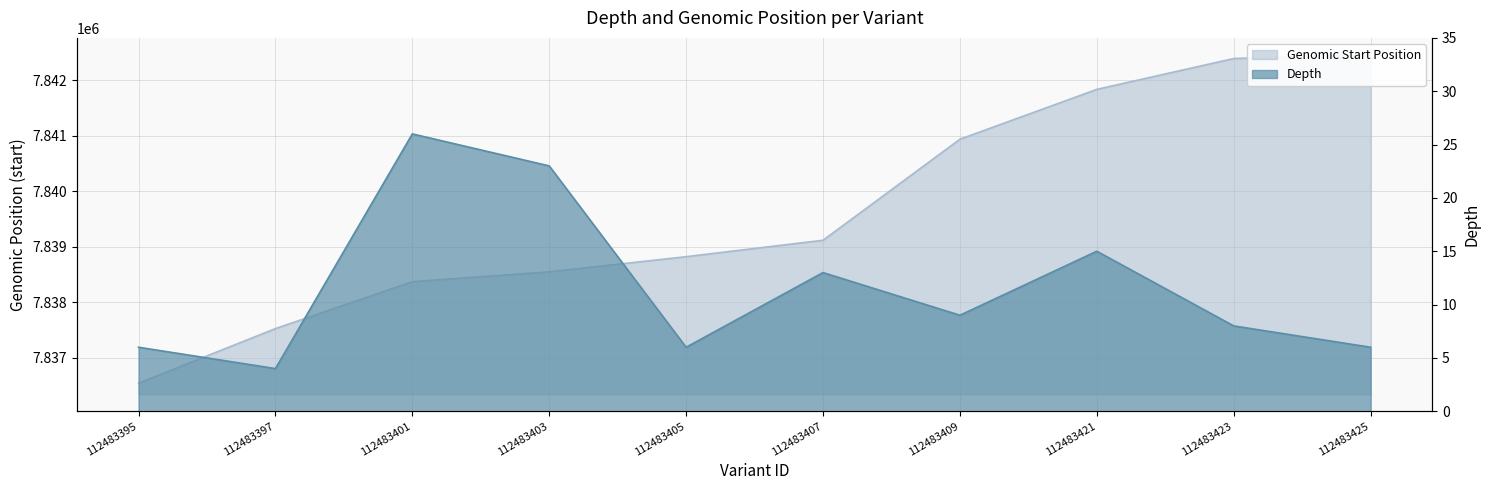

What is the value of the start point at the 1st from the left?

7836538